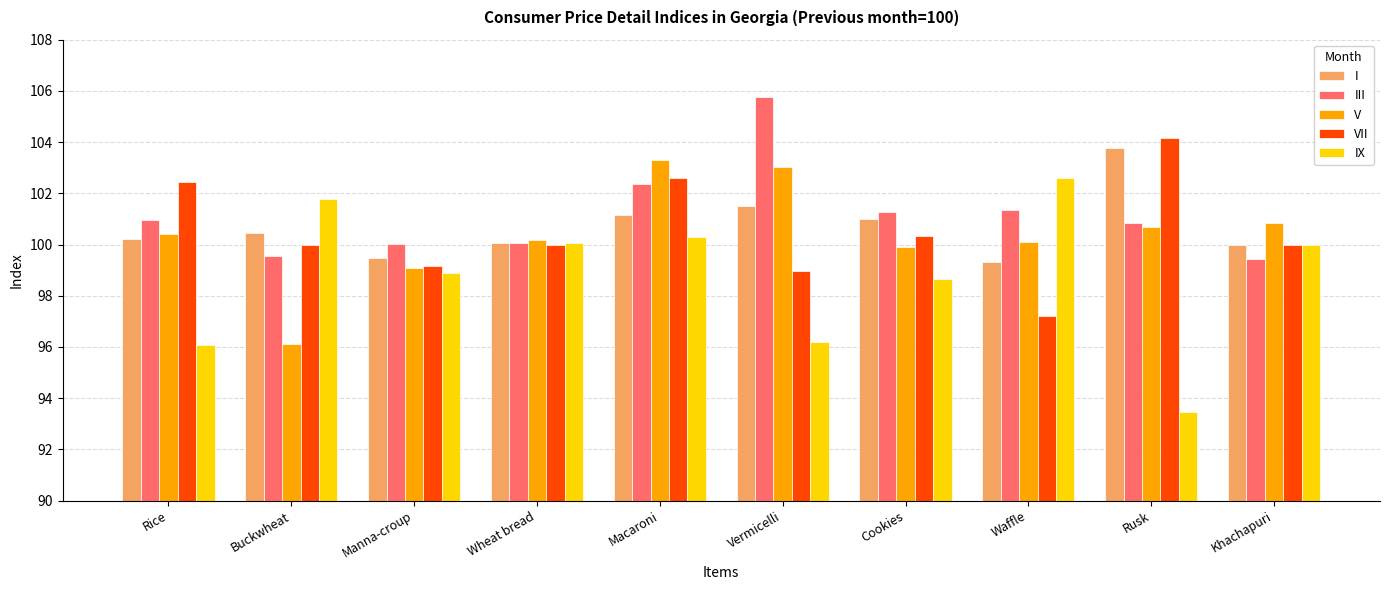

List the series in order of their peak value, lowest first.

IX, V, I, VII, III